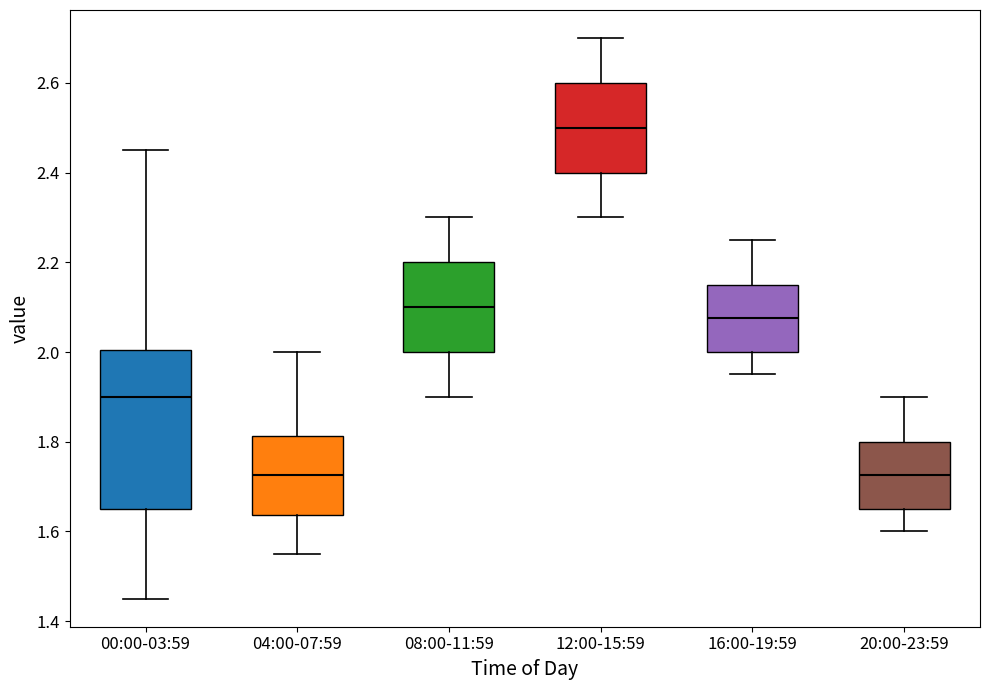

Where is the upper edge of the box for 00:00-03:59 on the y-axis? The values are not printed on the chart, so give them approximately, as read against the axis.

2.00